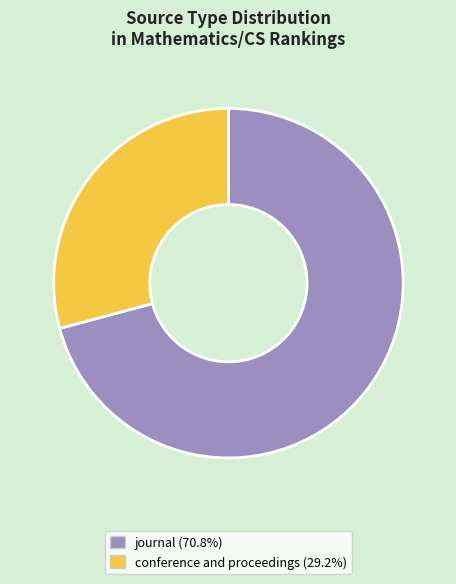

Which has a higher value, journal or conference and proceedings?

journal